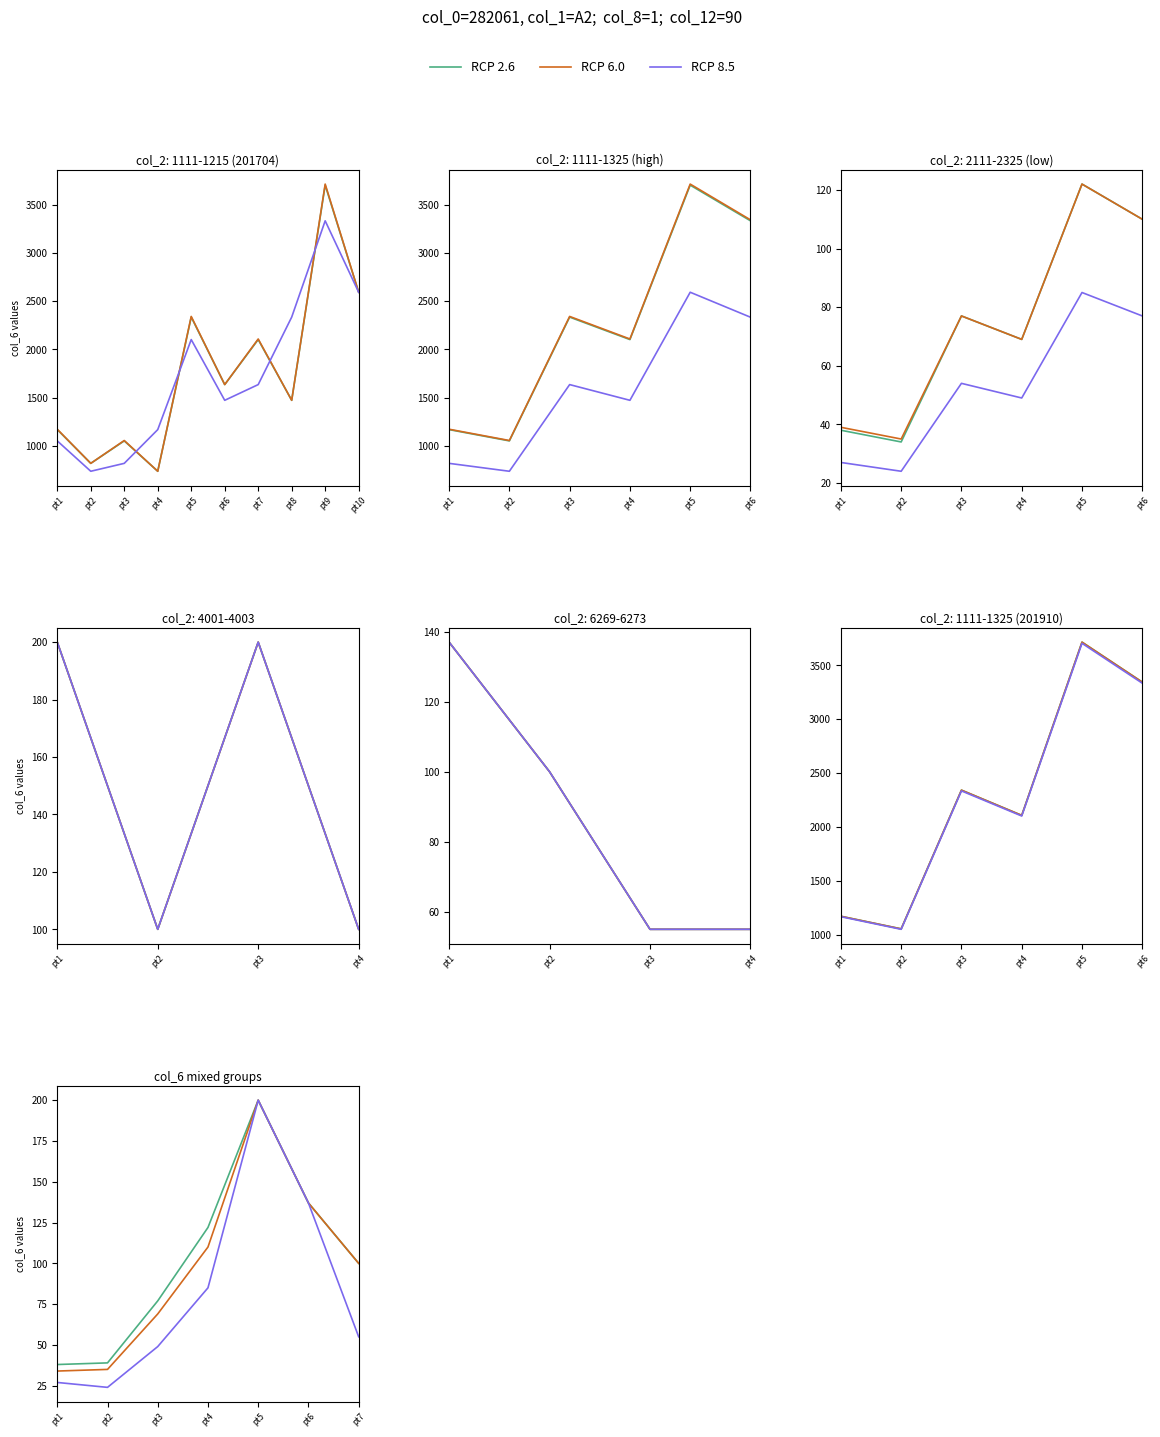

What is the value of the RCP 2.6 point at the 6th from the left?

137